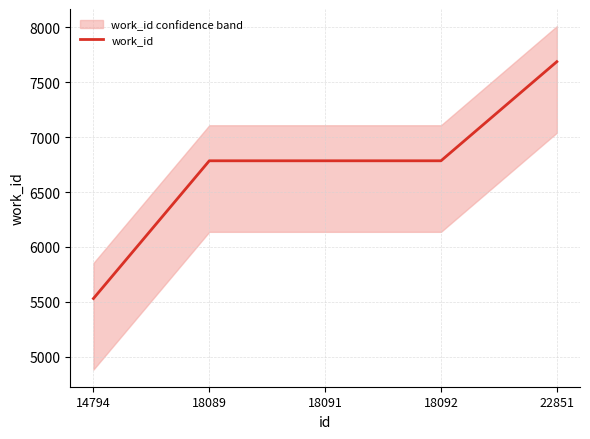

How many values are below 6785?

1